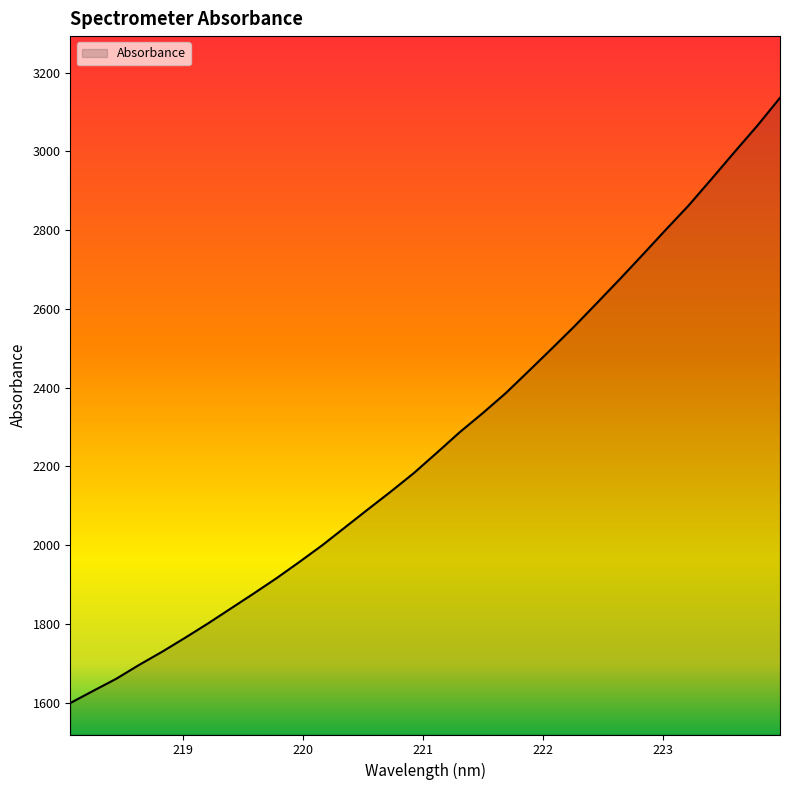

What is the smallest value displayed?

1598.6